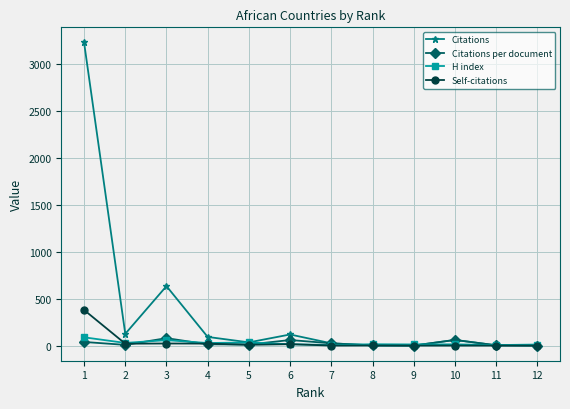

At which category is the sum across all series the highest?

1